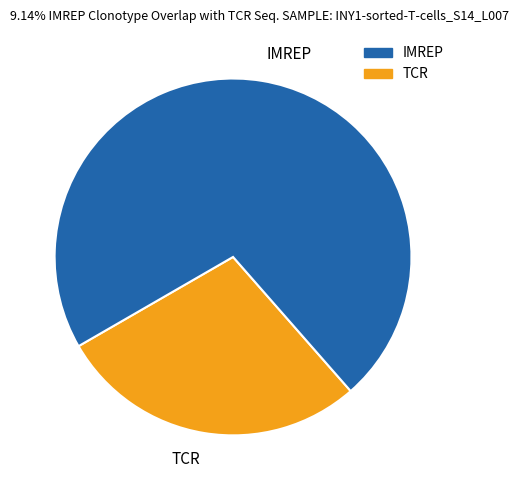

Between TCR and IMREP, which is larger?

IMREP